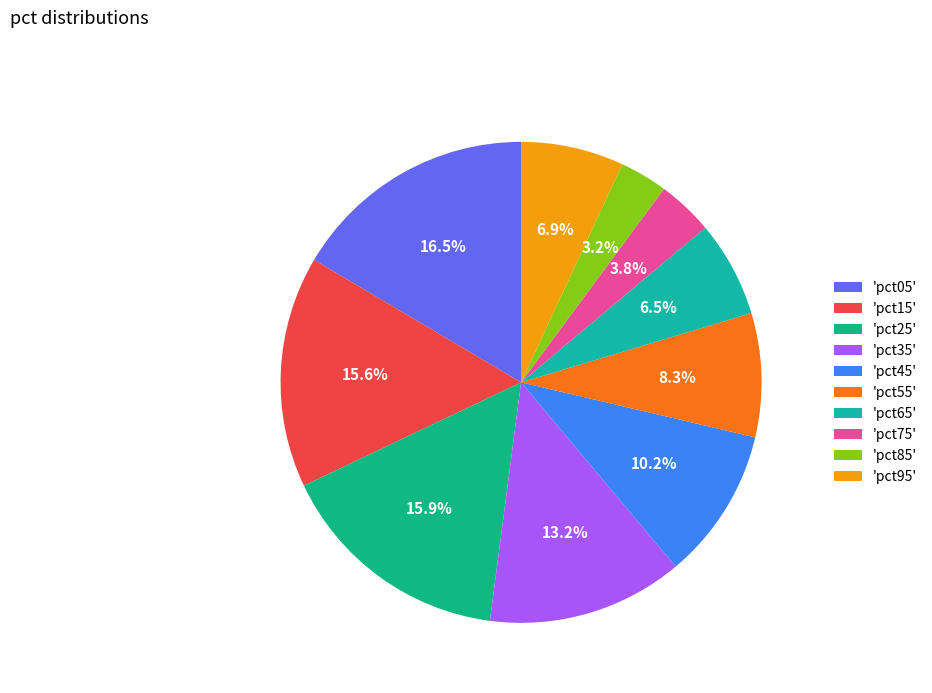

How many segments does this pie chart have?

10